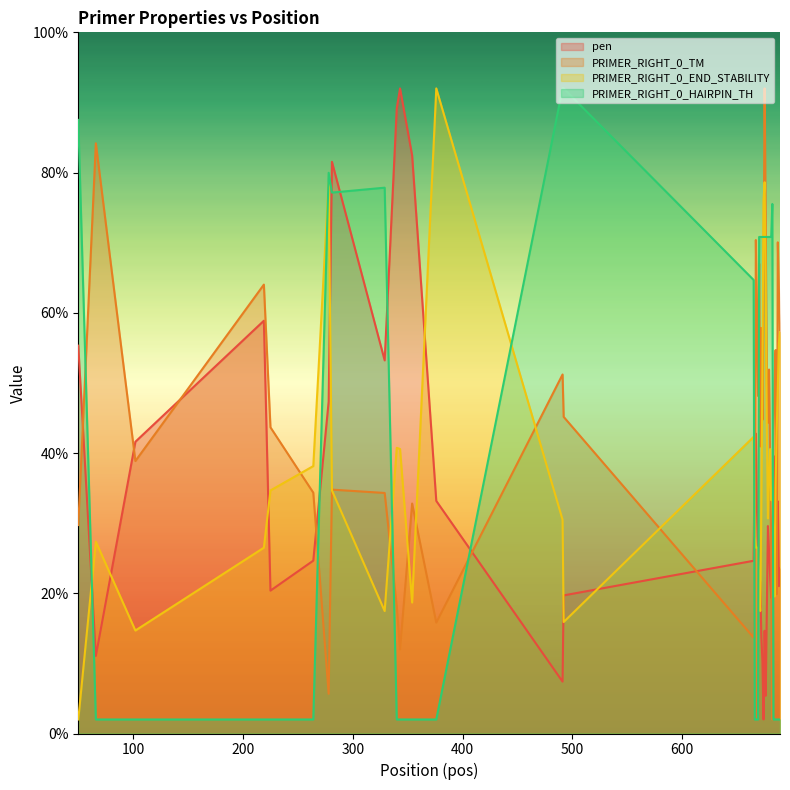

Does the chart display data point markers on the line(s)?

No